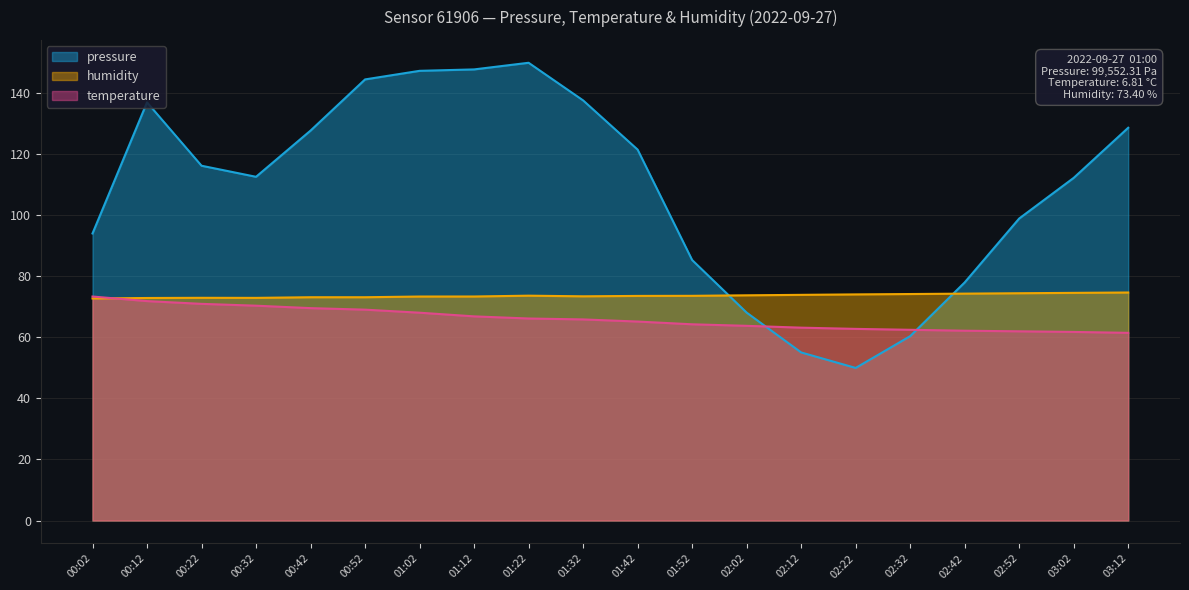

True or false: temperature has more than 1 interior local peaks.

False